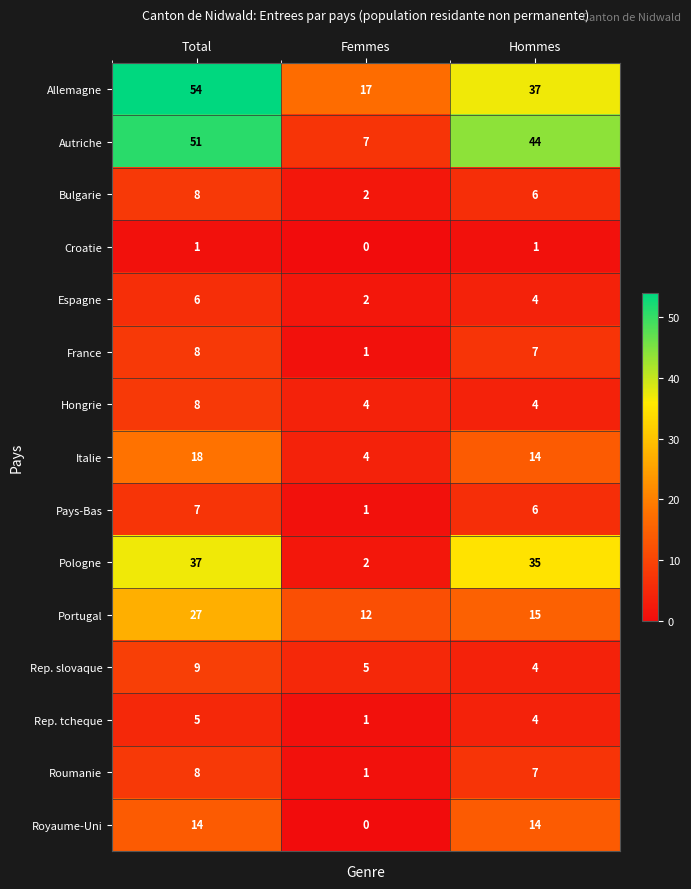

List the labels in order of Rep. slovaque value, smallest first.

Hommes, Femmes, Total